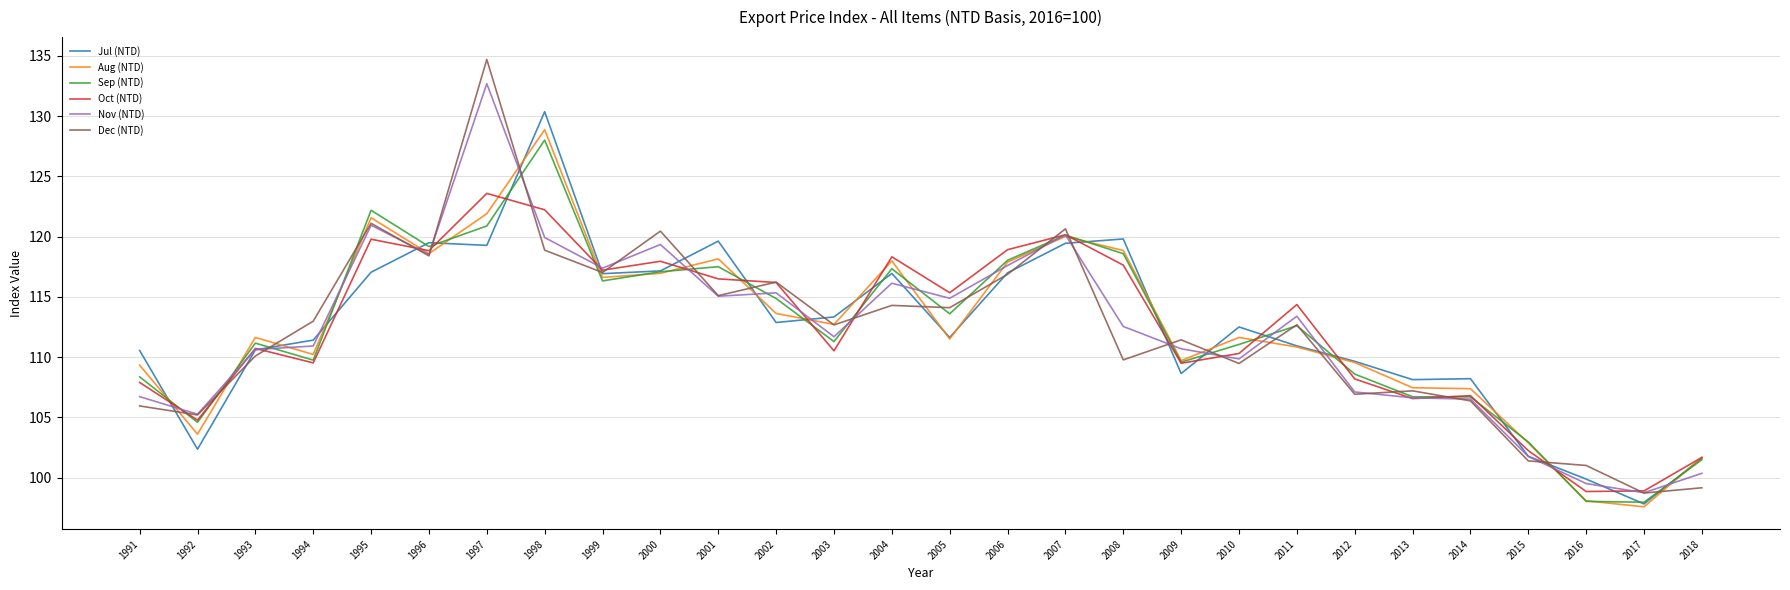

True or false: Aug (NTD) has a value of 40.5 at 2004.

False